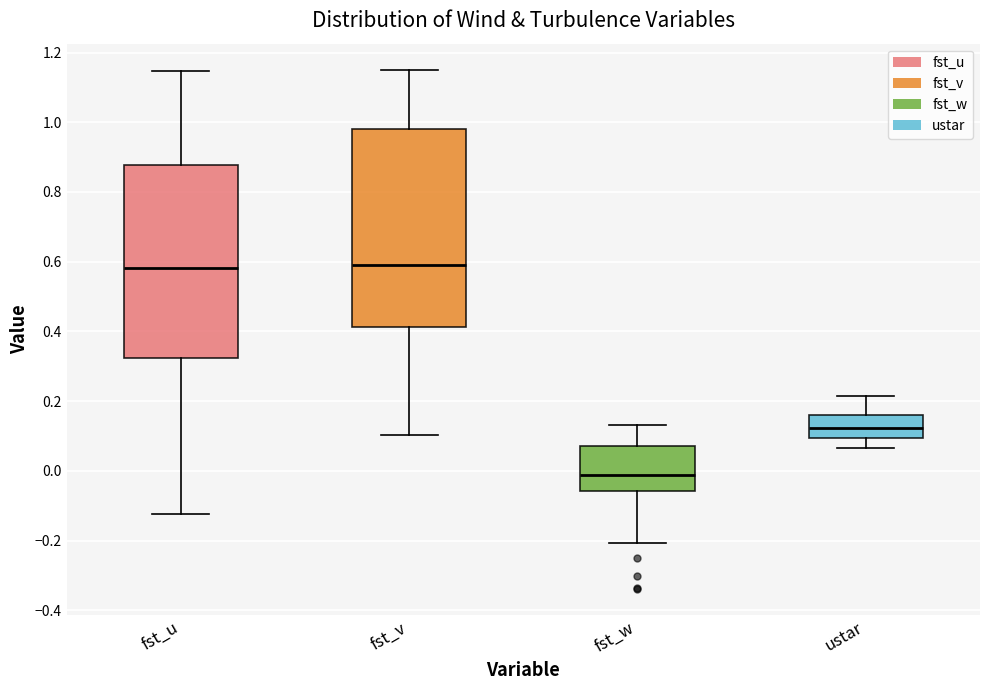

Where does the median line of the box for fst_u sit on the y-axis? The values are not printed on the chart, so give them approximately, as read against the axis.

0.58